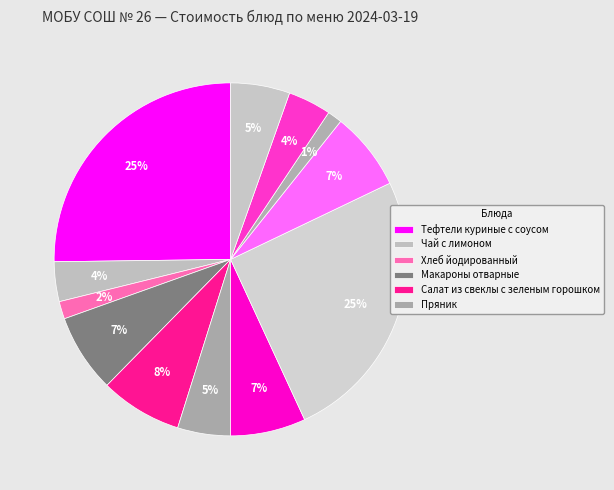

Which category has the biggest portion of the pie?

Тефтели куриные с соусом